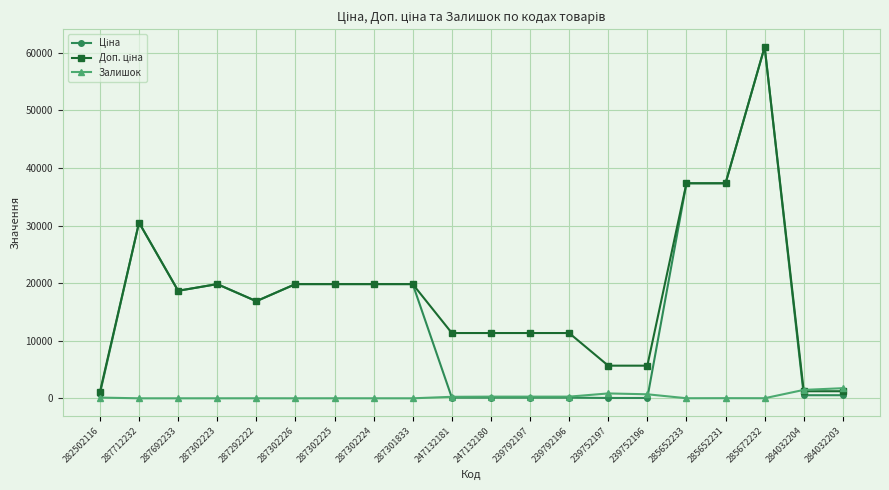

Is it true that Залишок equals 845.0 at 239752197?

True